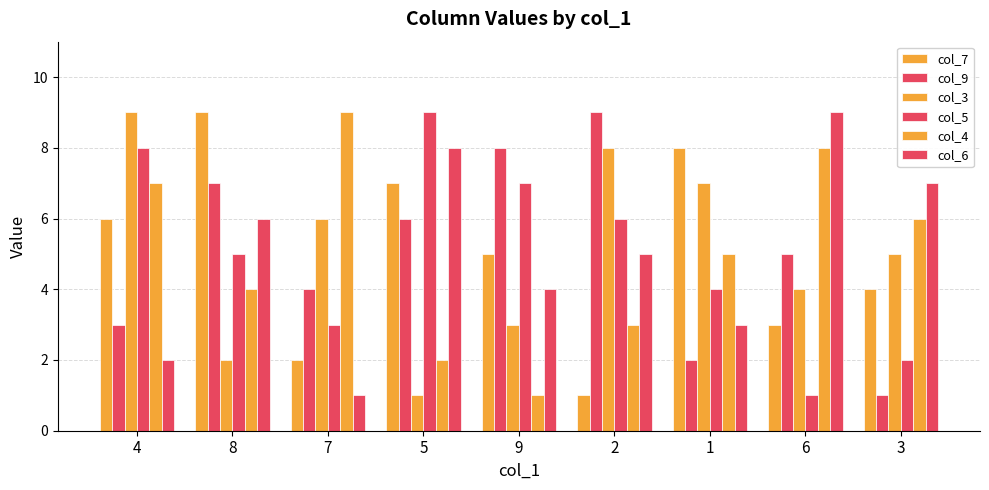

Which label corresponds to the largest value in the chart?

8